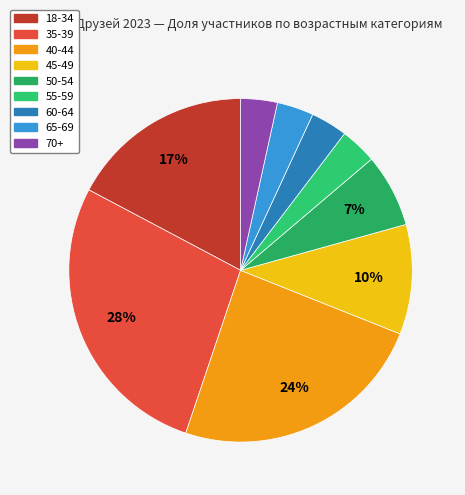

Count the number of slices in the pie.

9